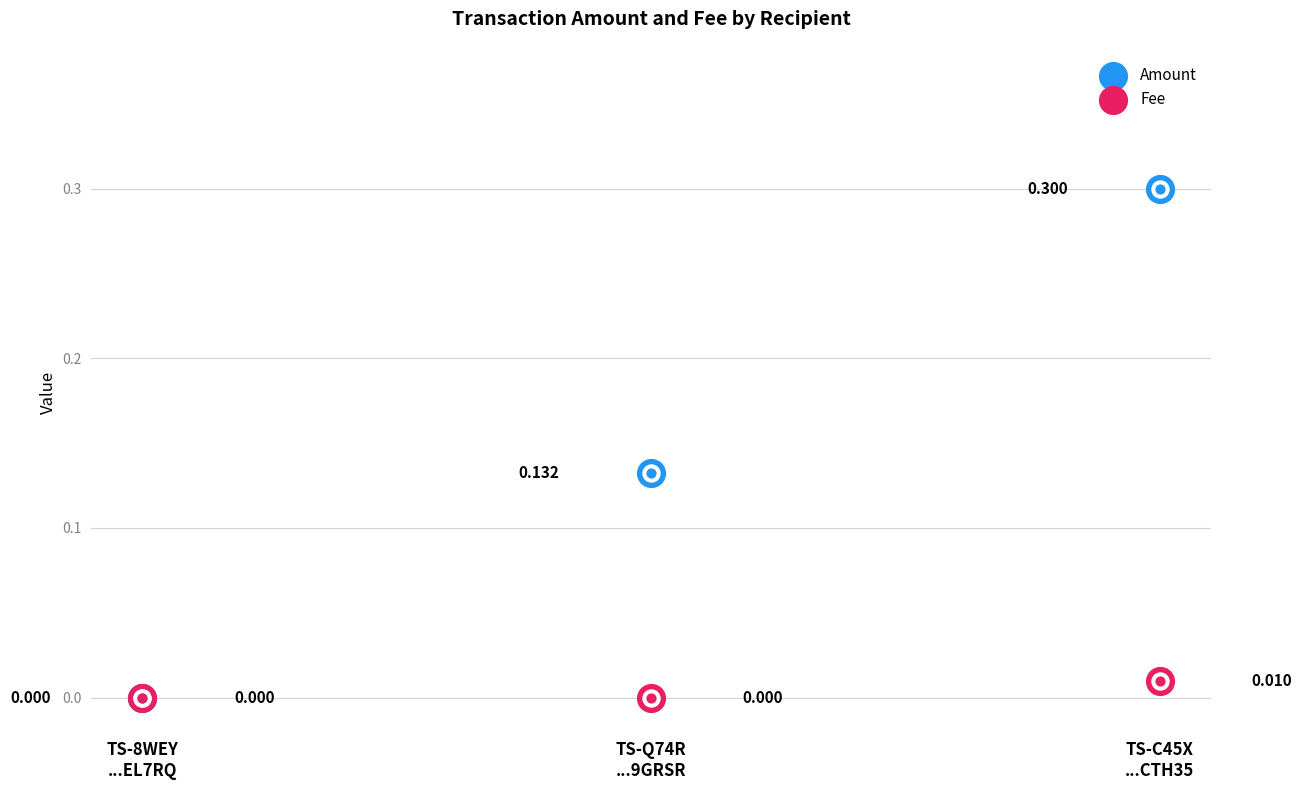

At which category is the sum across all series the highest?

TS-C45X
...CTH35